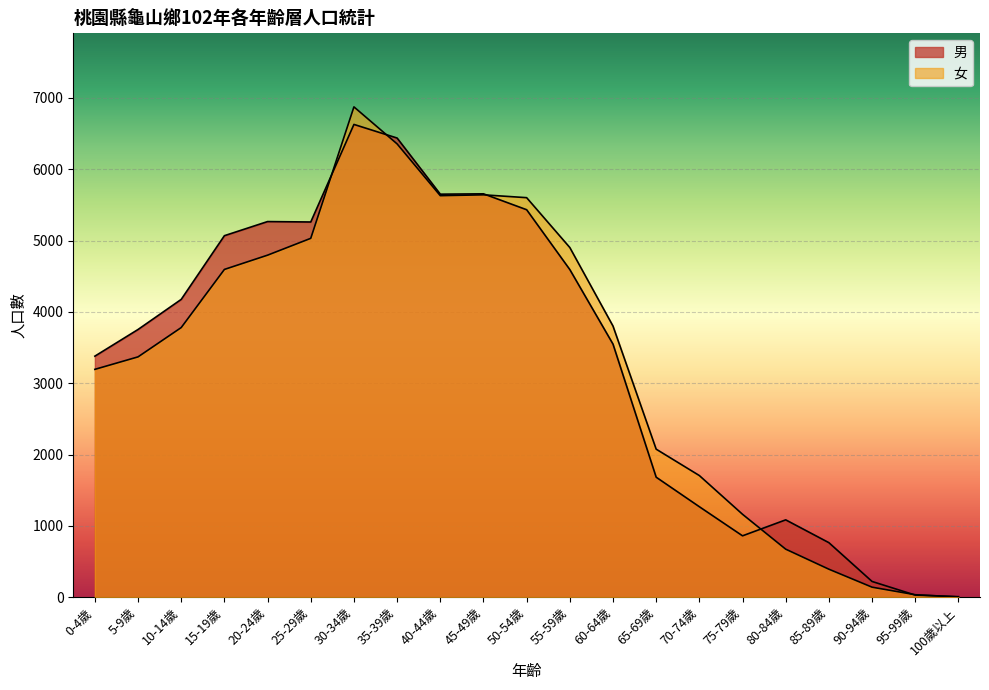

What is the value of the 女 point at the 19th from the left?

140